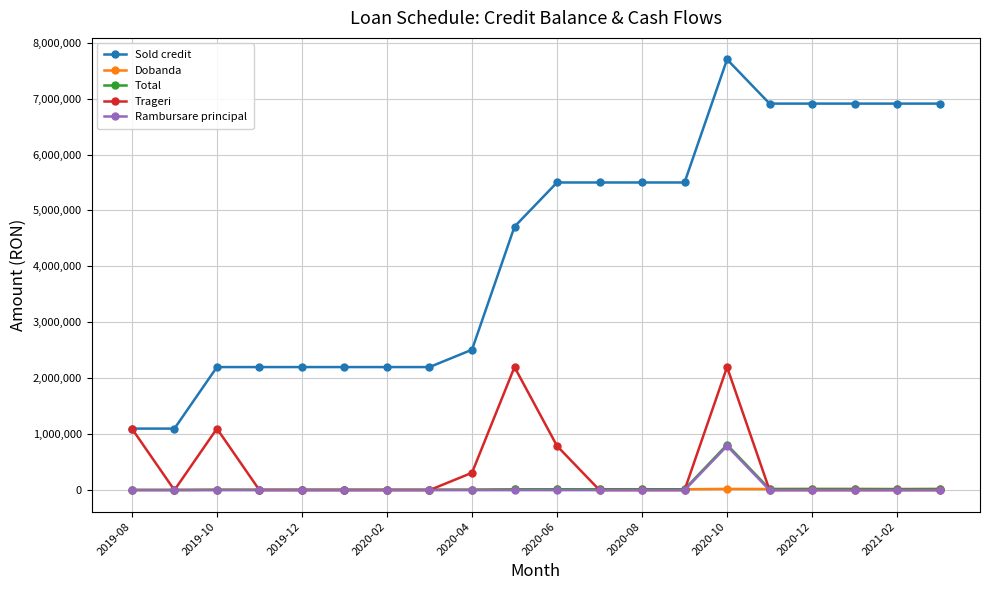

What are all the series names shown in the legend?

Sold credit, Dobanda, Total, Trageri, Rambursare principal